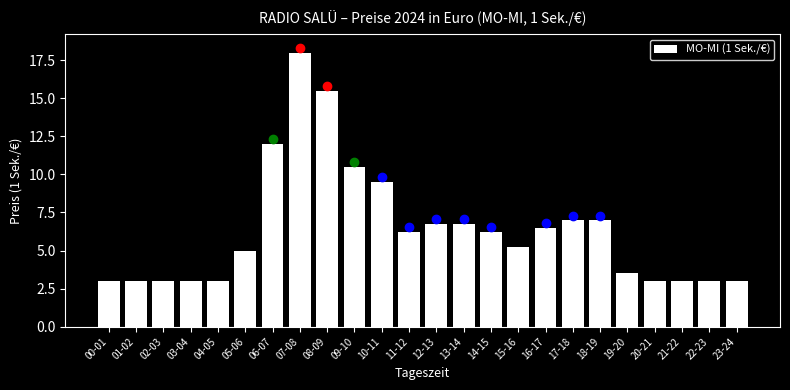

What is the change in value from 07-08 to 18-19?

-11.0